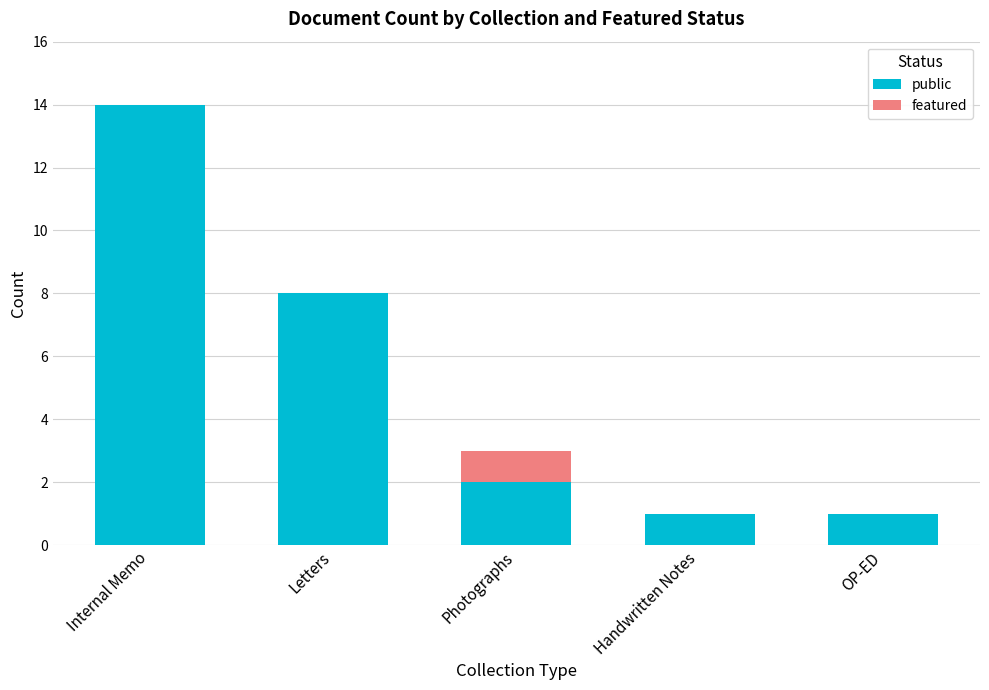

Reading left to right, transcribe the values for public.

Internal Memo=14	Letters=8	Photographs=2	Handwritten Notes=1	OP-ED=1